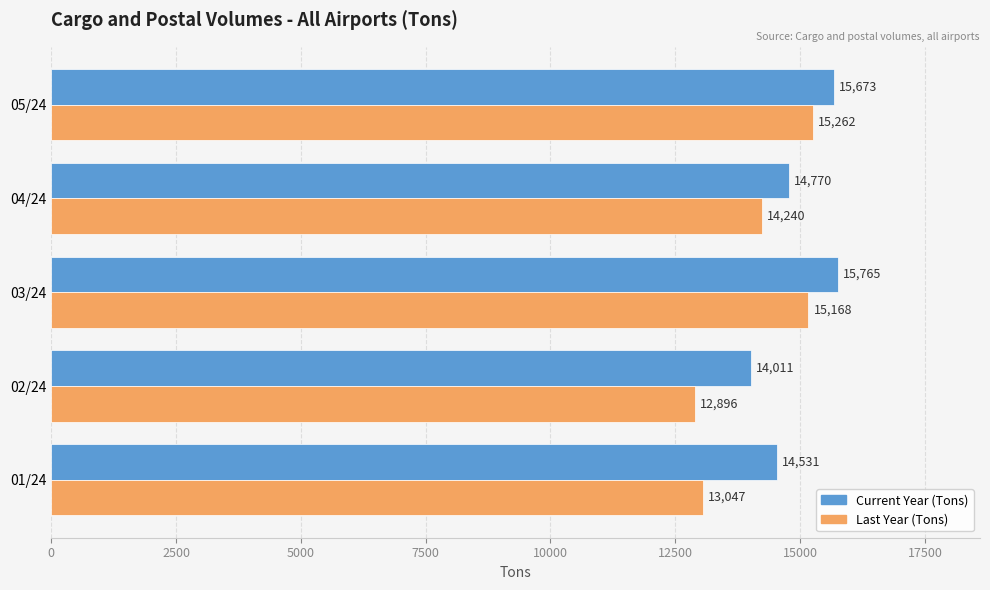

How many data points in Last Year (Tons) are less than 14240?

2